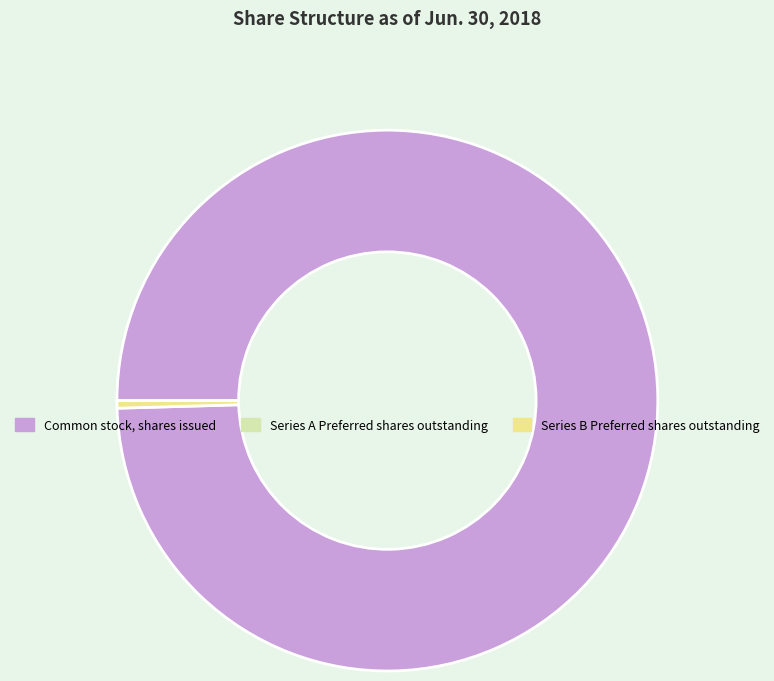

Is there any slice that represents more than half of the pie?

Yes